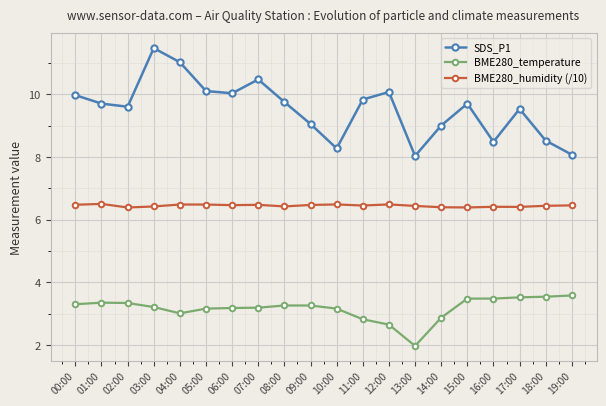

What is the total value across all series at 14:00?

18.3